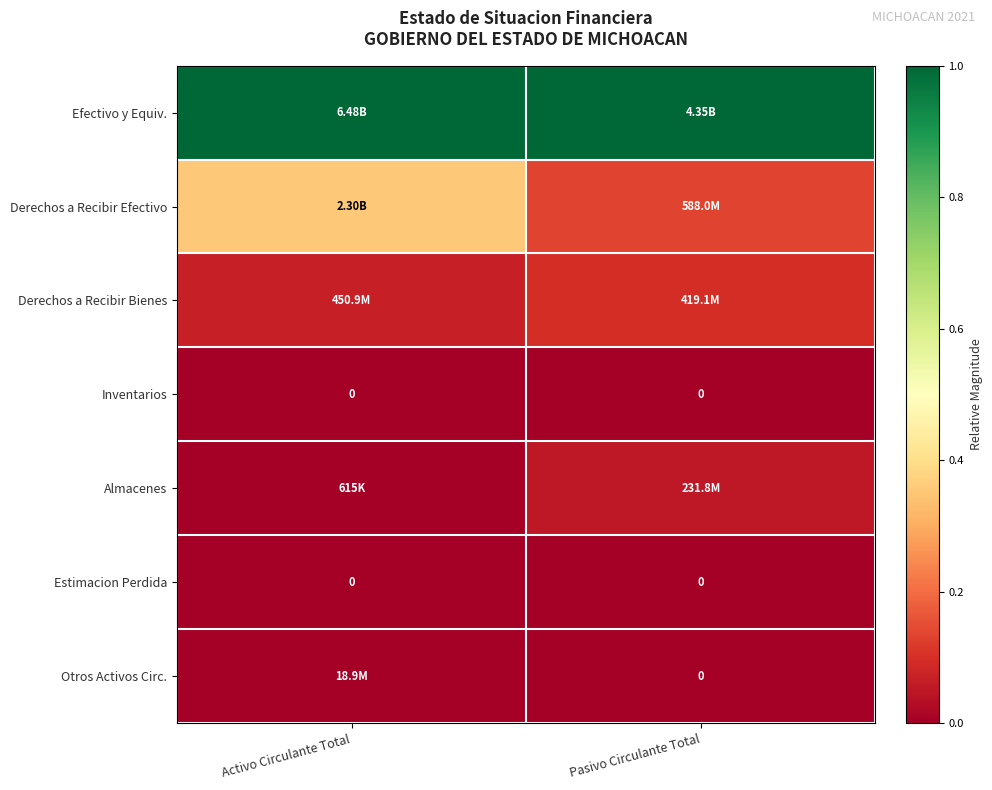

What is the difference between the highest and lowest values at Activo Circulante Total?

1.0